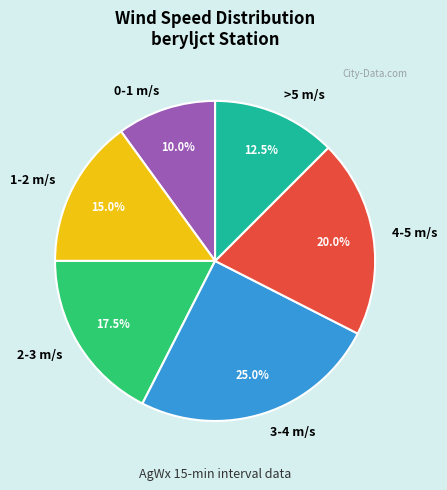

Which category has the smallest portion of the pie?

0-1 m/s